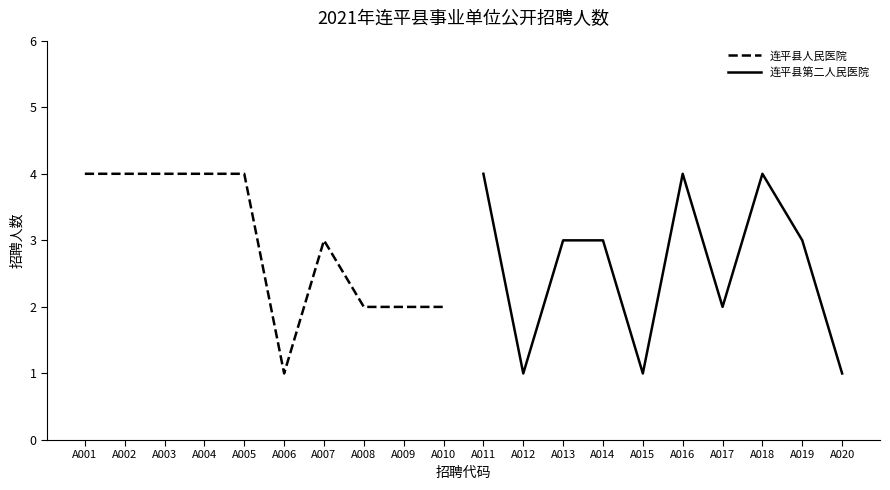

What is the approximate value of 连平县第二人民医院 at A012?

1